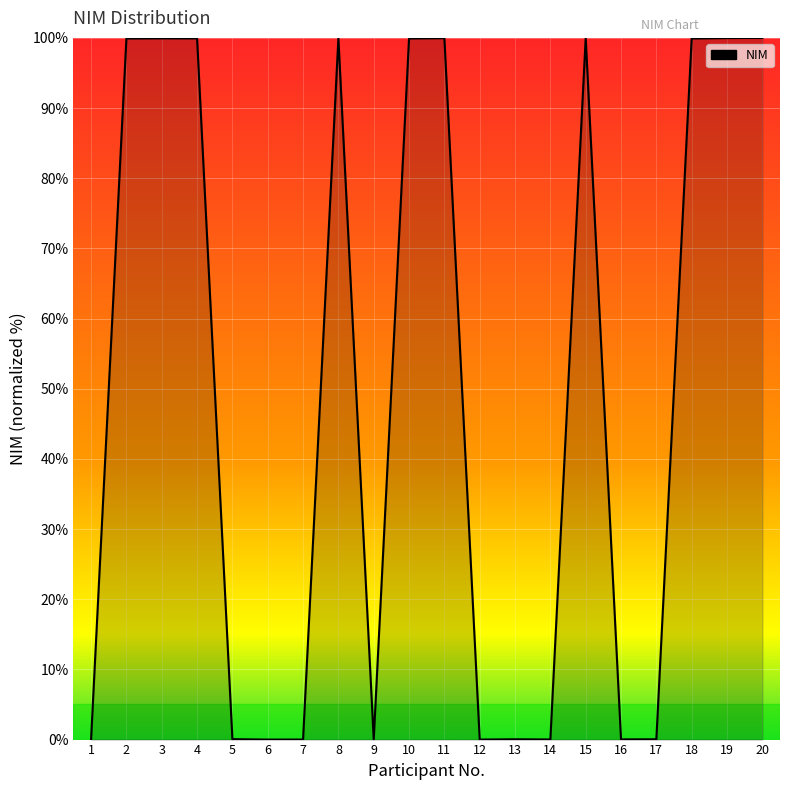

The value at 19 is 58.0. True or false?

False